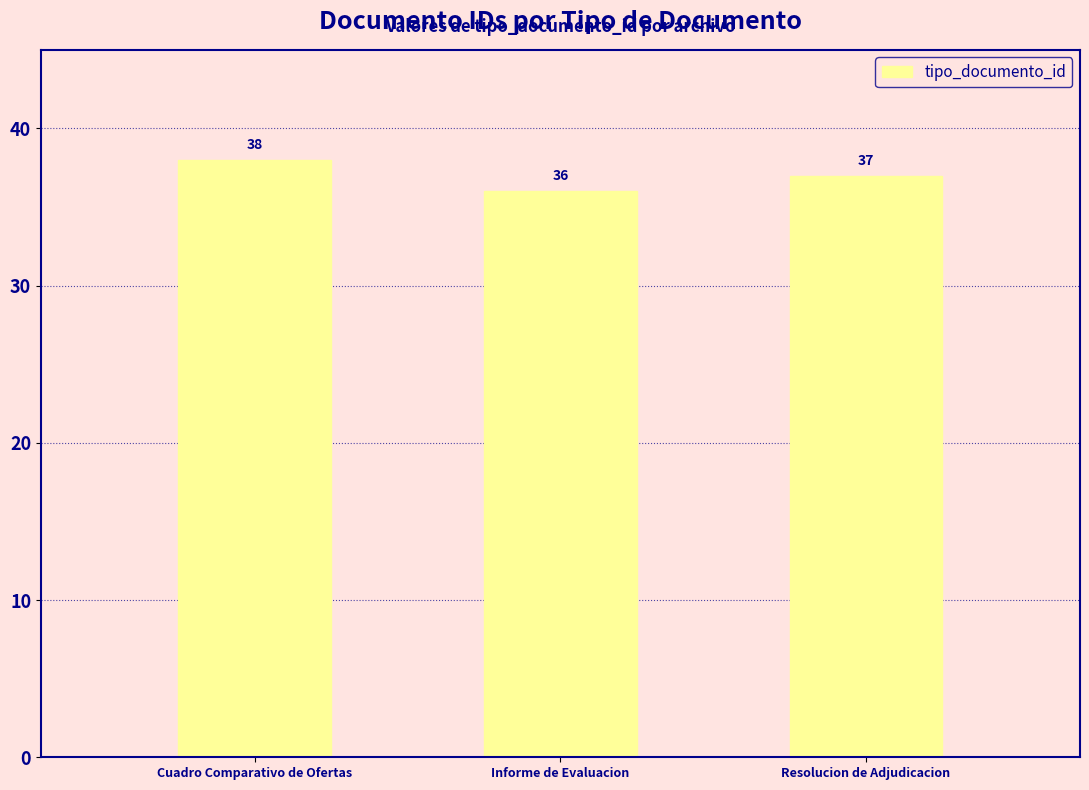

What is the minimum value shown in the chart?

36